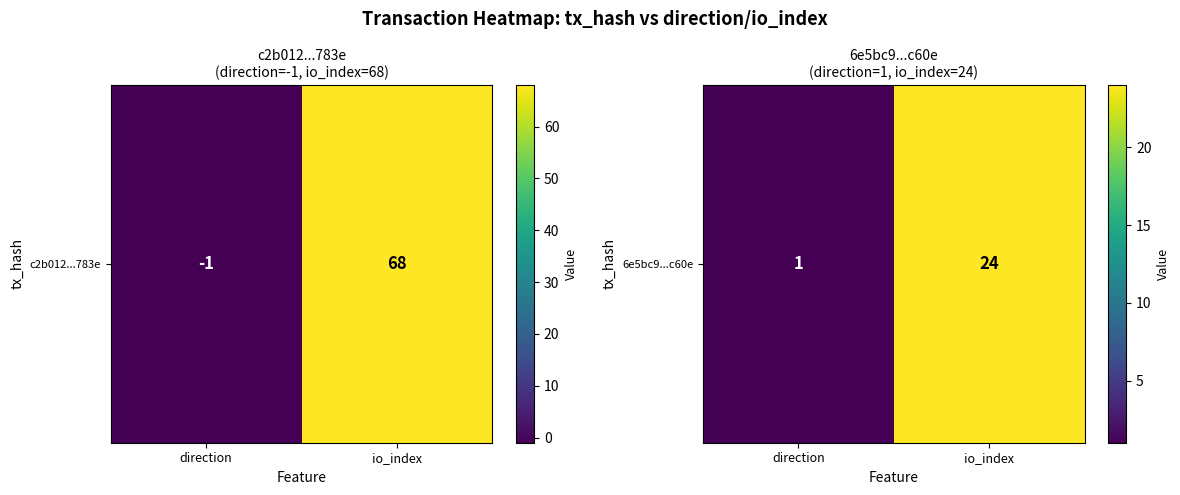

Which has a higher value, io_index or direction?

io_index